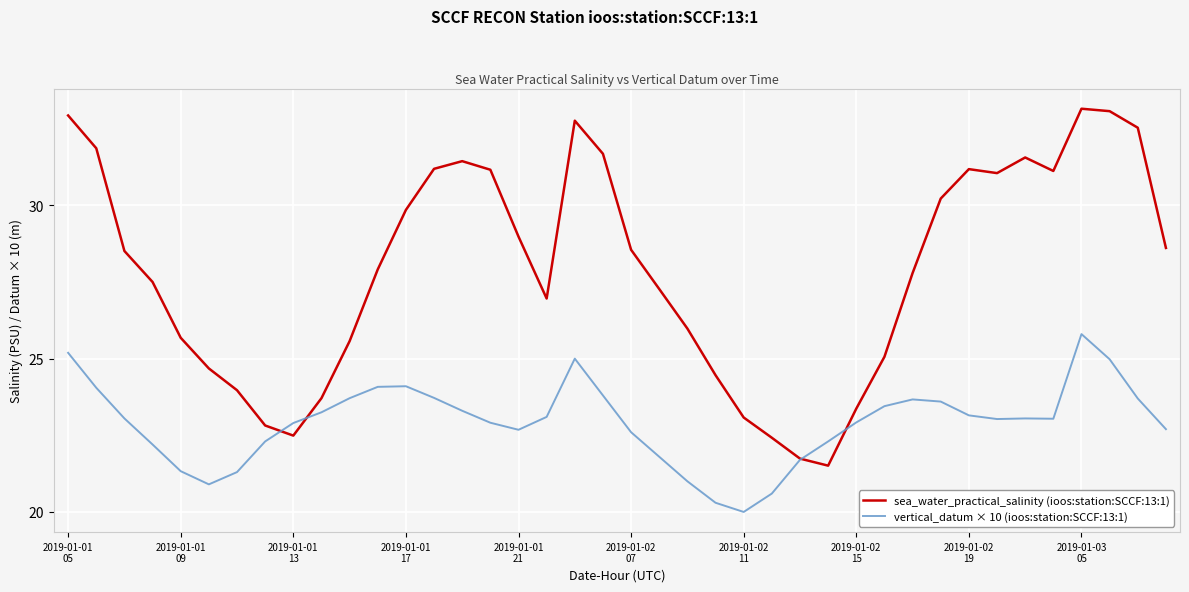

Which series has the largest total across all categories?

sea_water_practical_salinity (ioos:station:SCCF:13:1)